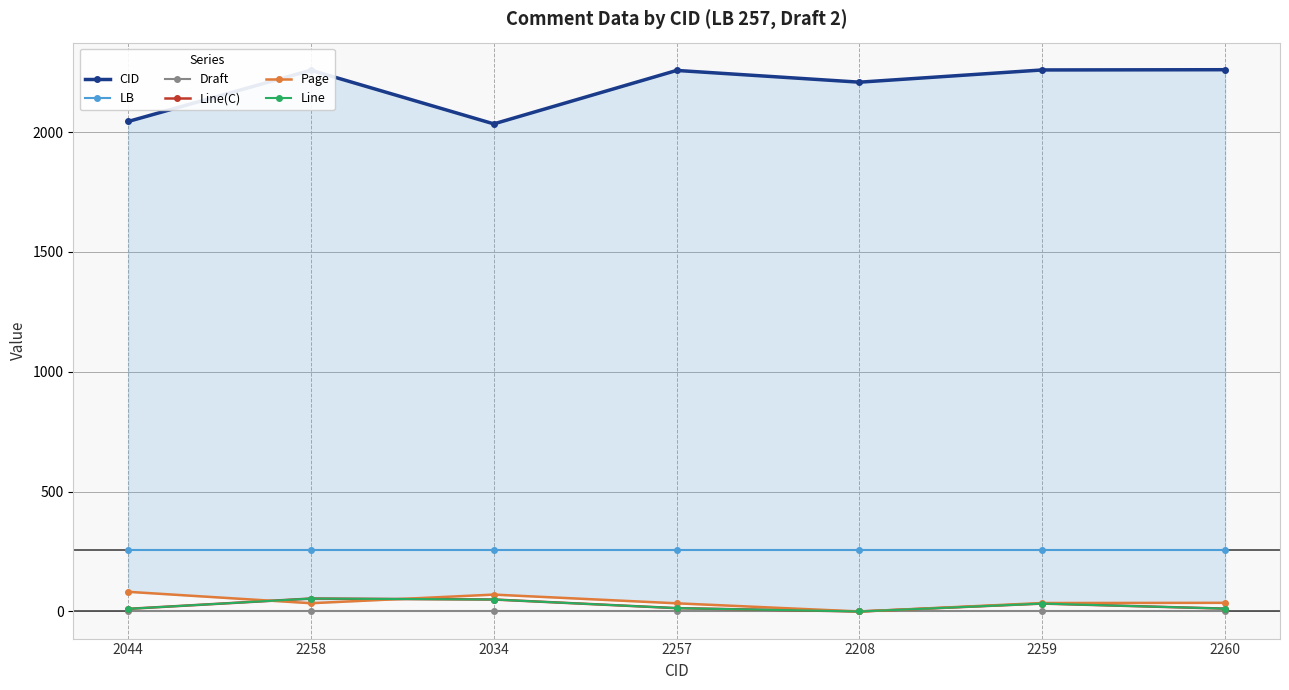

True or false: Line(C) and LB intersect in this chart.

False